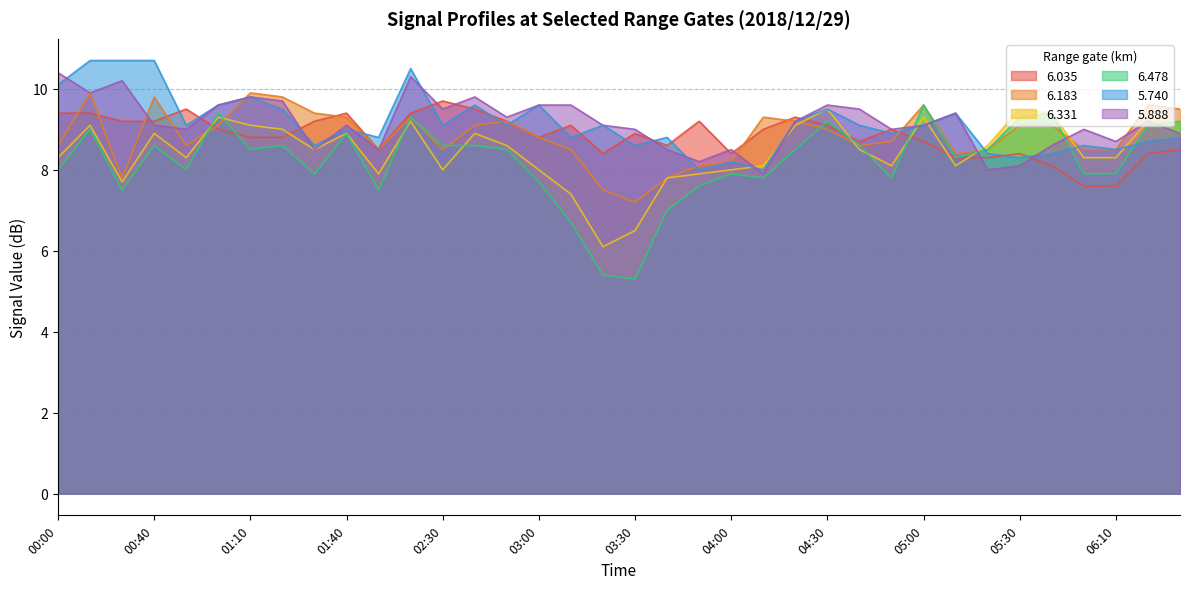

What is the label of the 9th point from the left?

01:30